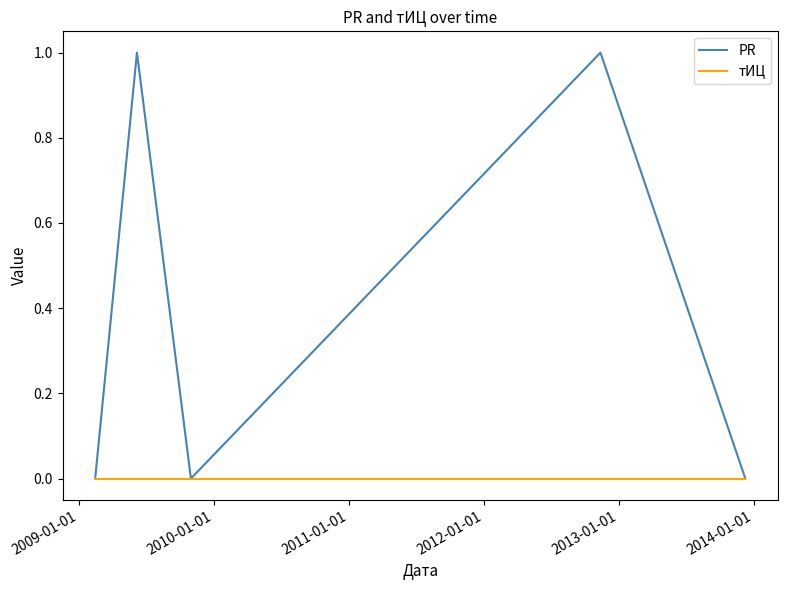

Which series has the widest spread of values?

PR